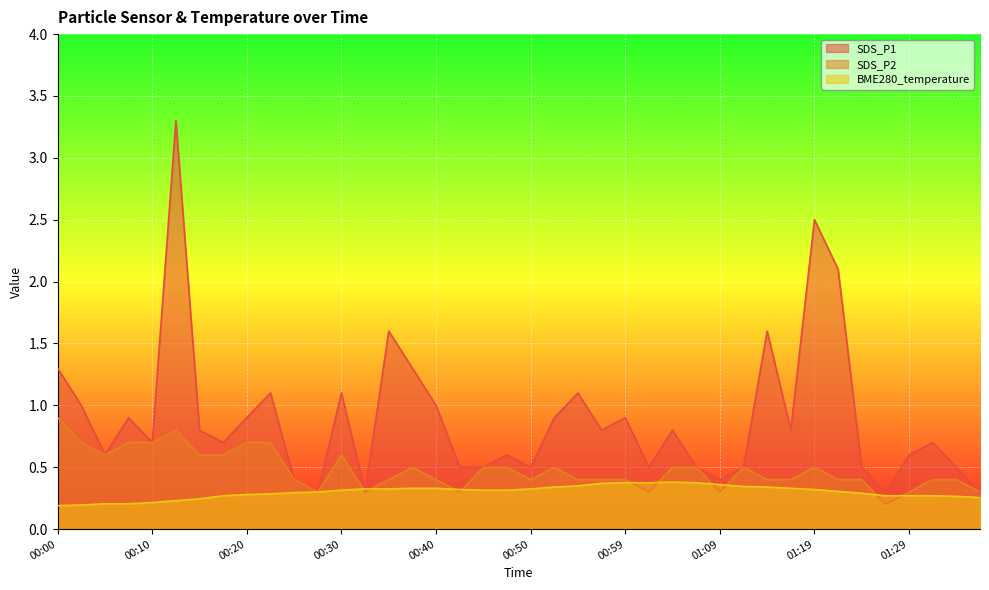

Where is BME280_temperature nearest to the value 0?

00:00